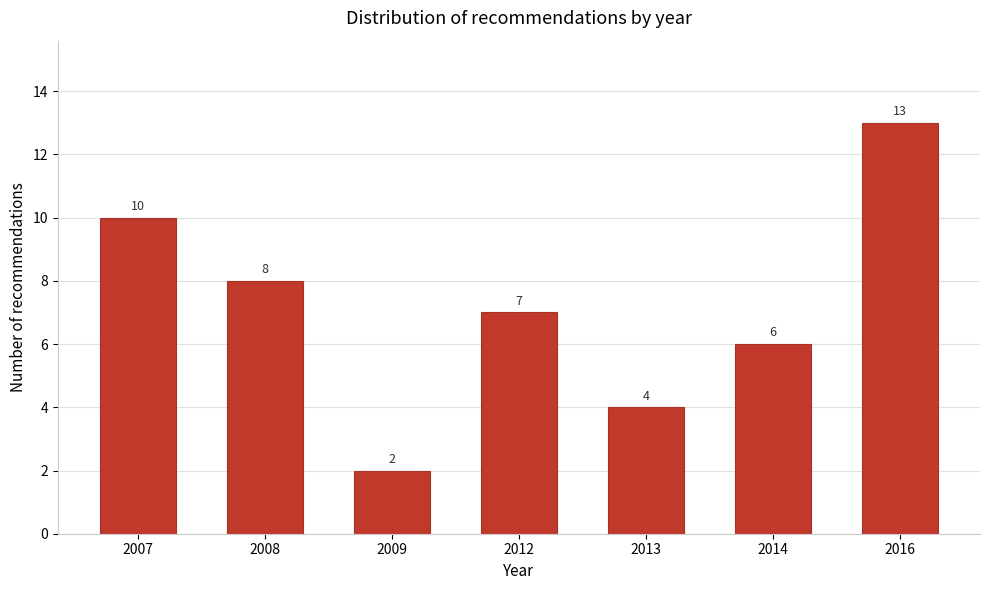

Reading left to right, what are all the values shown in this chart?

10	8	2	7	4	6	13